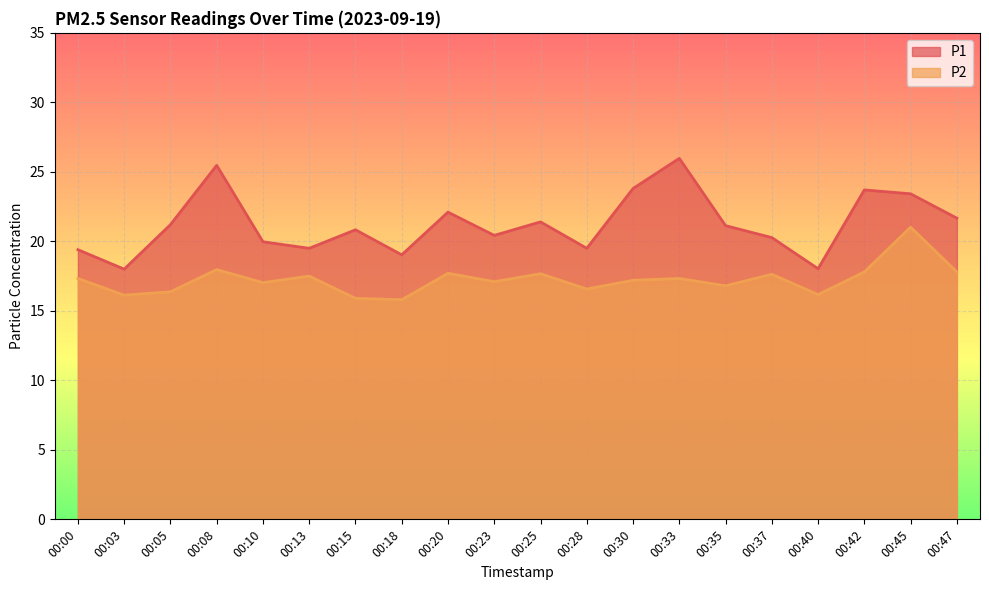

True or false: P1 and P2 cross at least once.

False